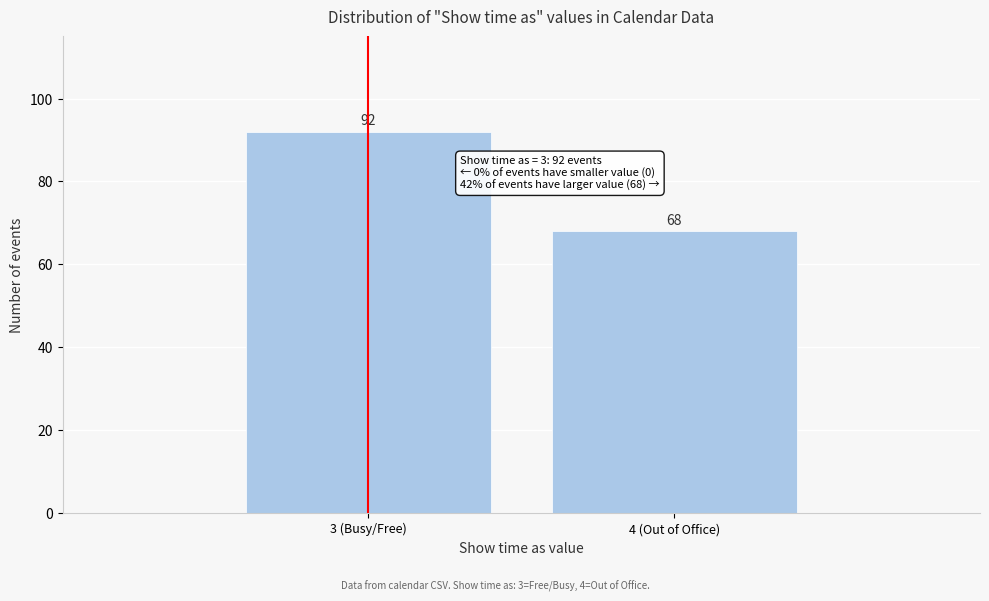

Reading right to left, transcribe all the data shown in this chart.

68	92